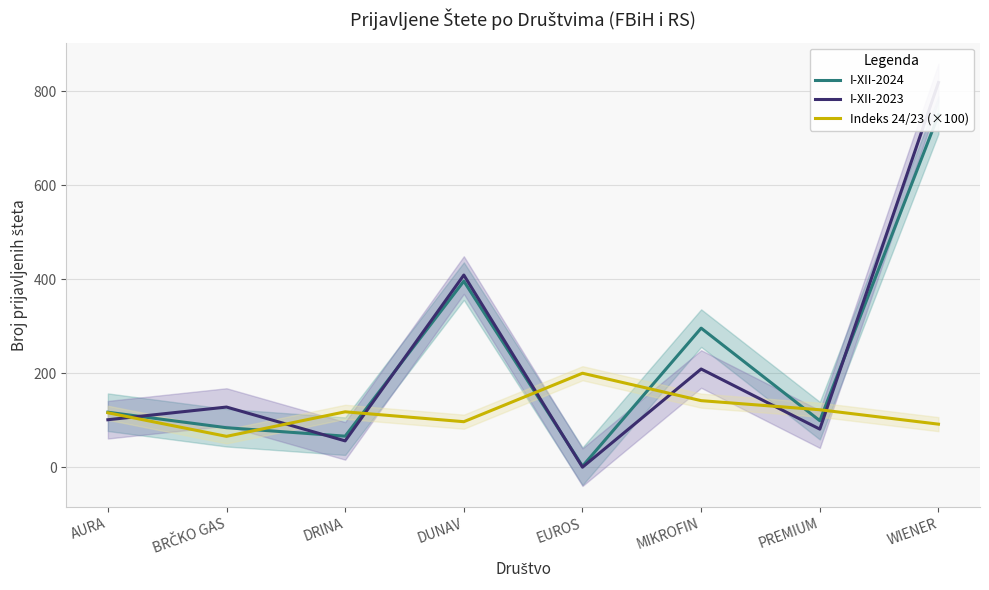

What is the difference between the highest and lowest values at AURA?

16.0